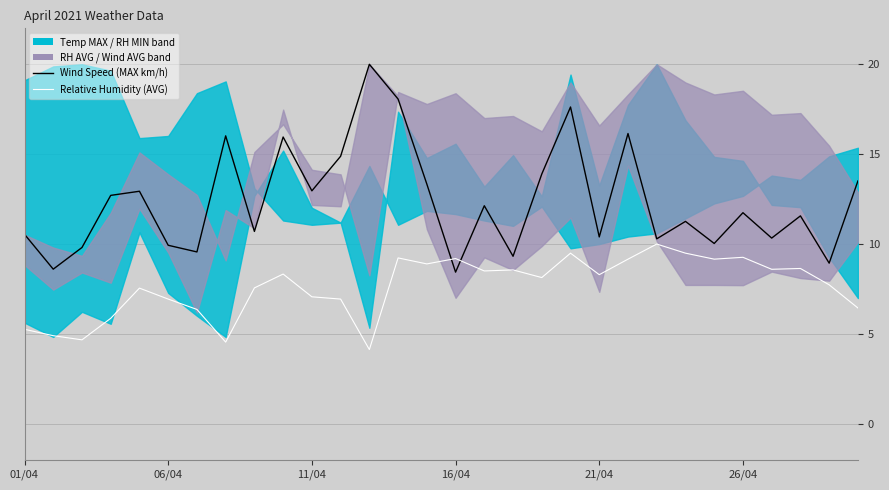

What is the sum of all Relative Humidity (AVG) values?

228.9